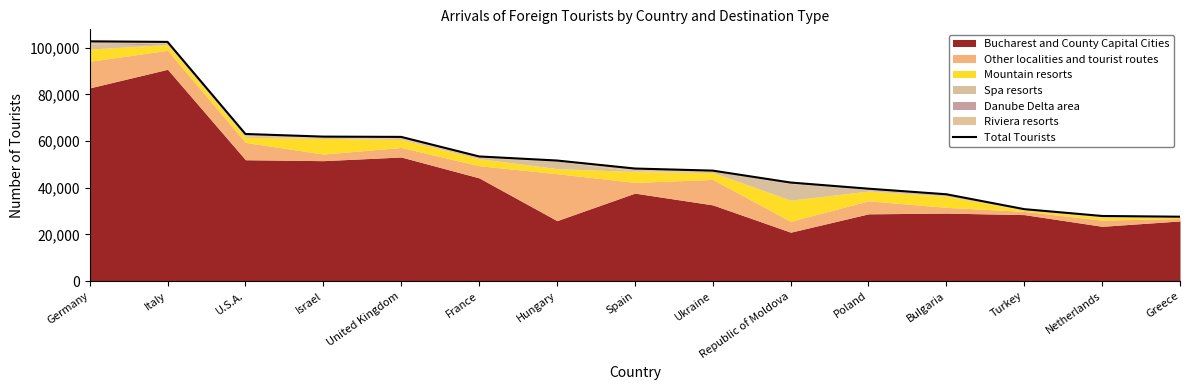

What is the smallest value displayed?

27600